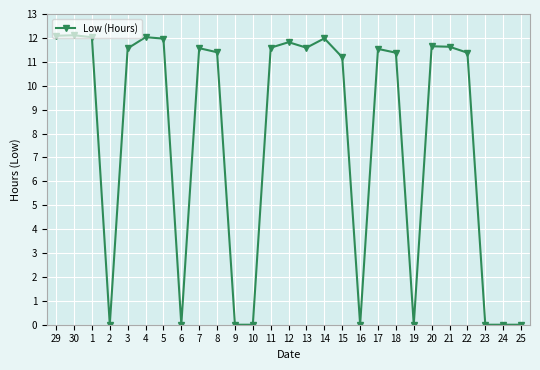

What is the difference between the values at 6 and 3?

11.6